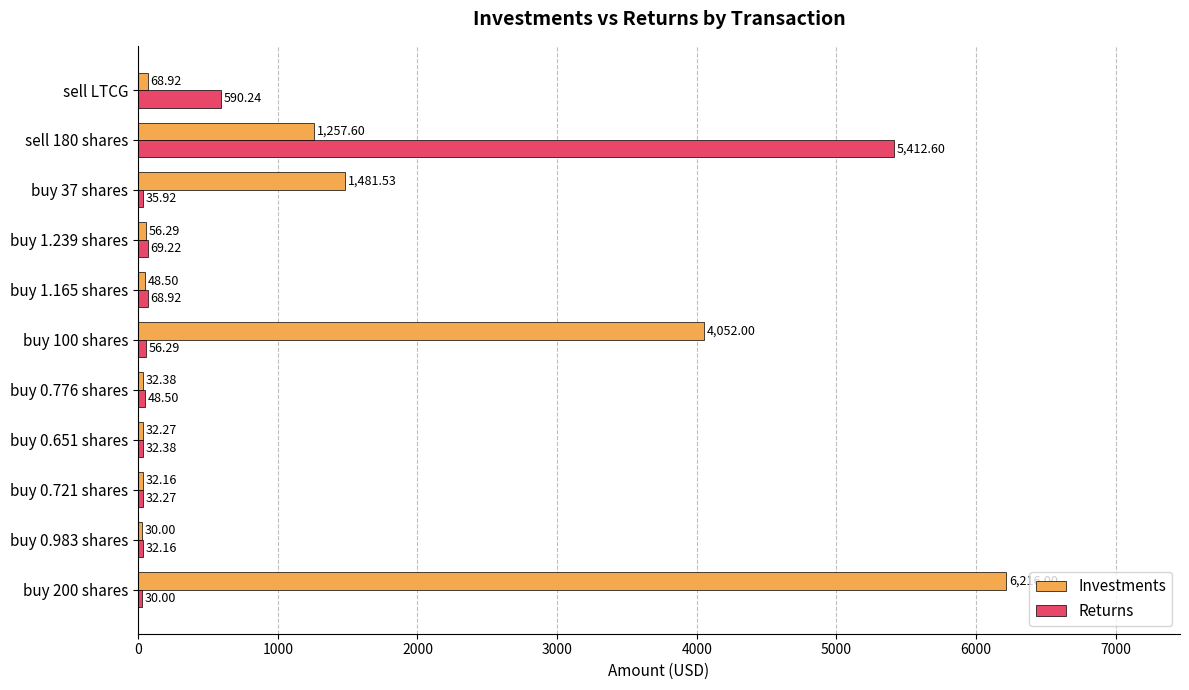

Rank the series by their average value, from highest to lowest.

Investments, Returns